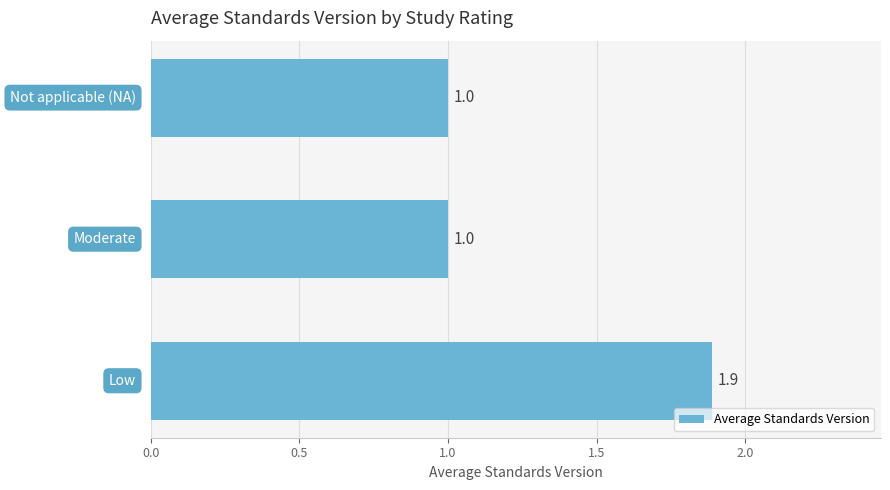

What is the difference between the maximum and minimum values?

0.9